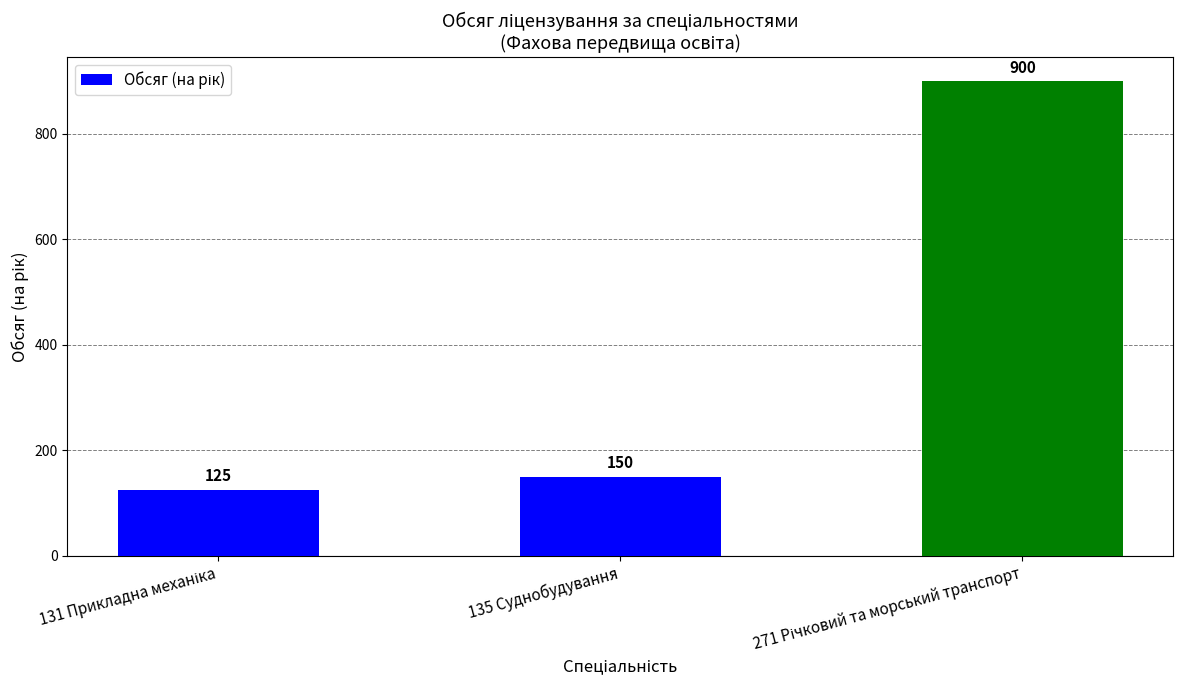

Where is the data nearest to the value 512?

135 Суднобудування